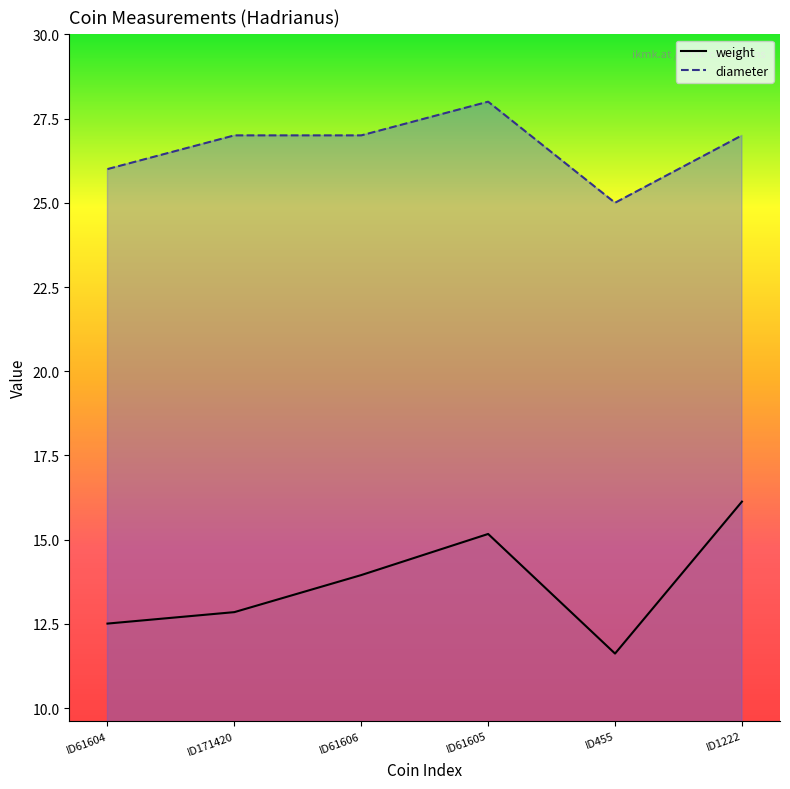

True or false: weight has a value of 6.1 at ID61605.

False